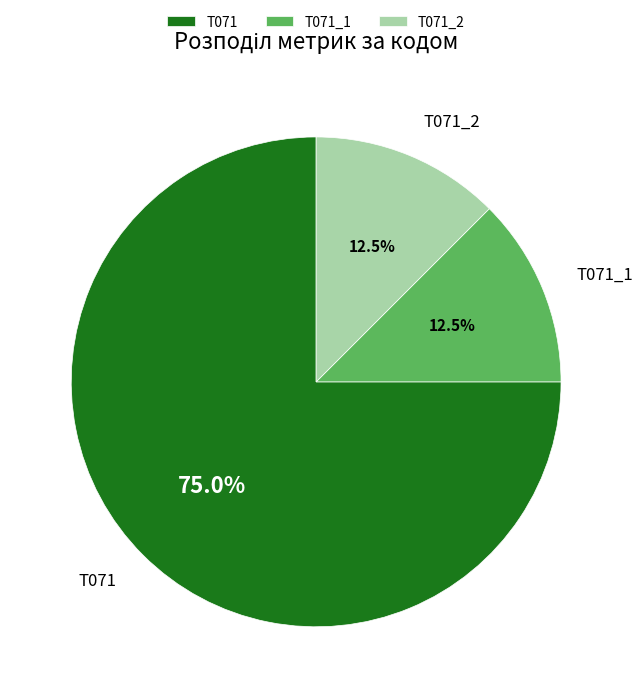

What is the total percentage of T071_1 and T071_2?

25.0%